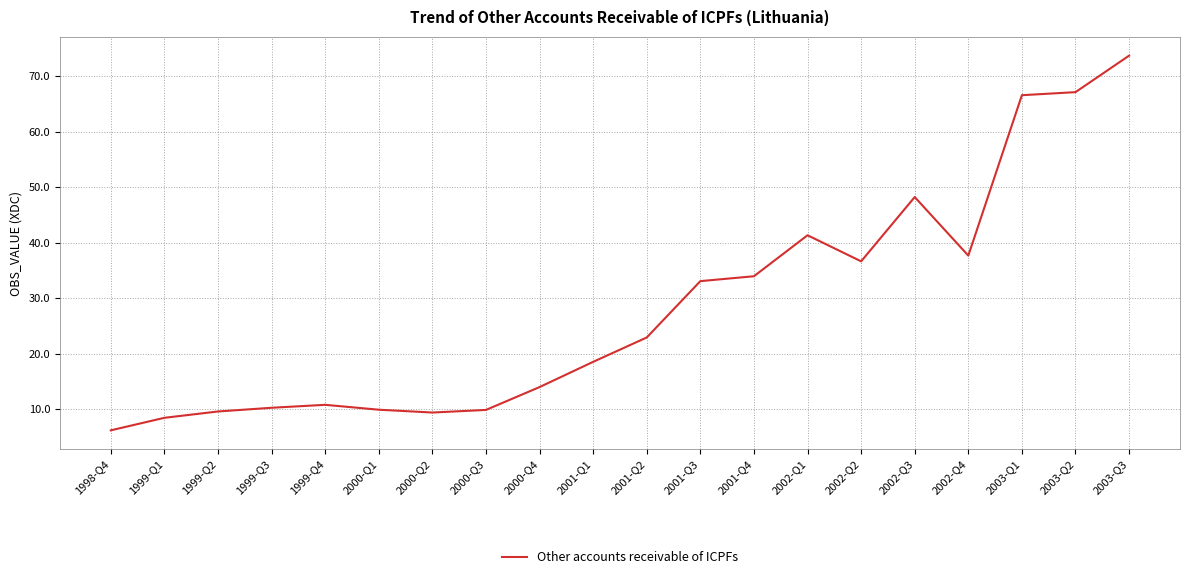

What position from the left is 2002-Q2?

15